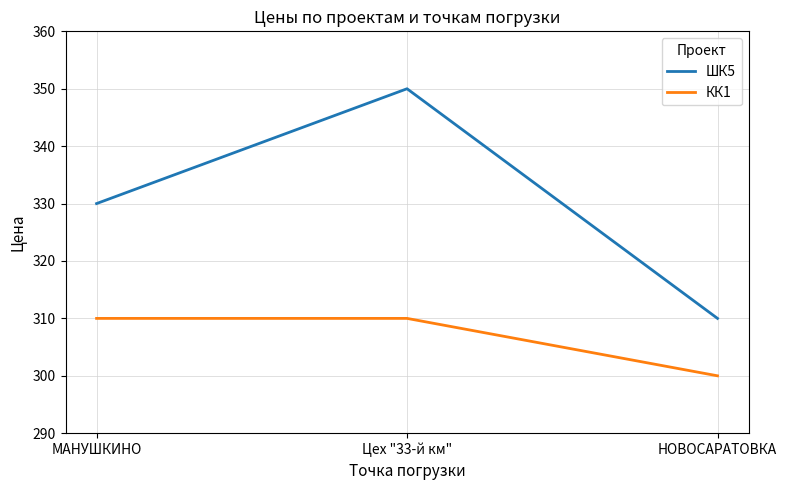

What is the difference between the second highest and minimum values in the КК1 series?

10